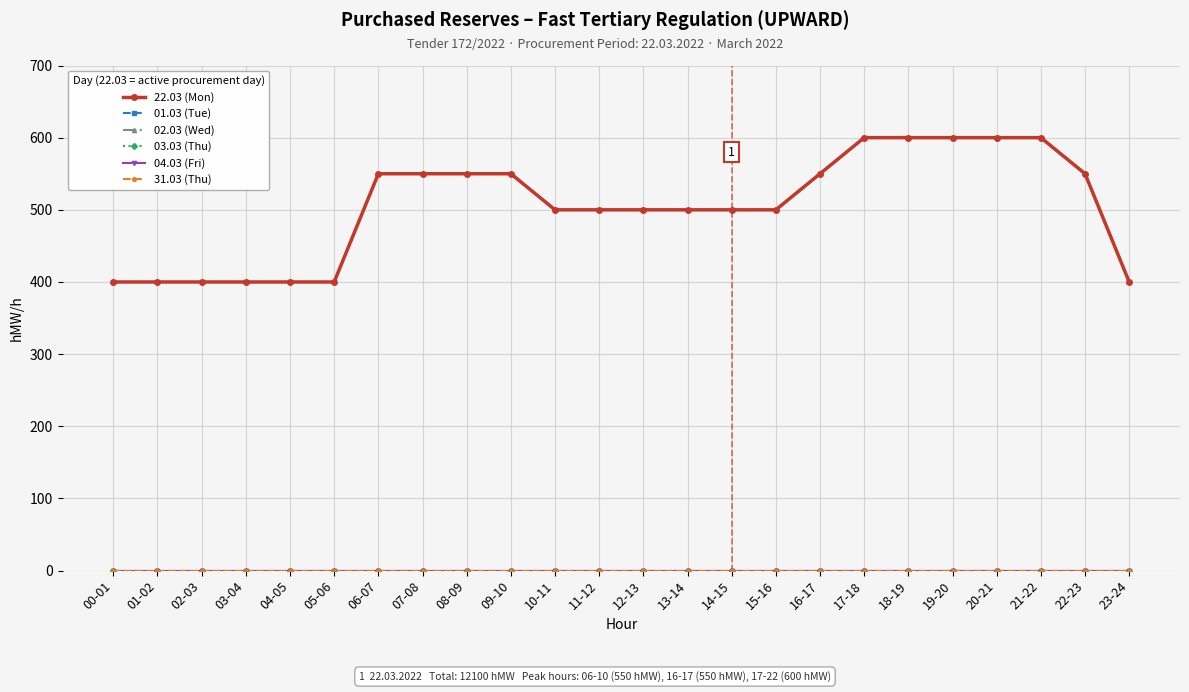

What is the label of the 8th point from the right?

16-17